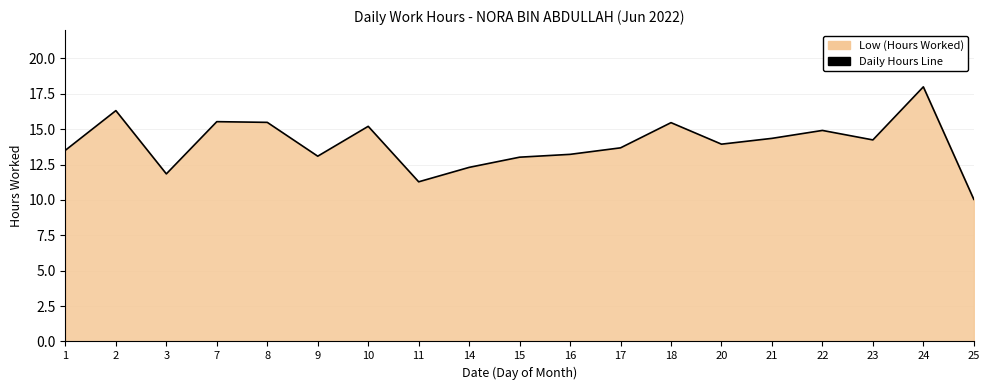

What is the difference between the maximum and minimum values?

7.9